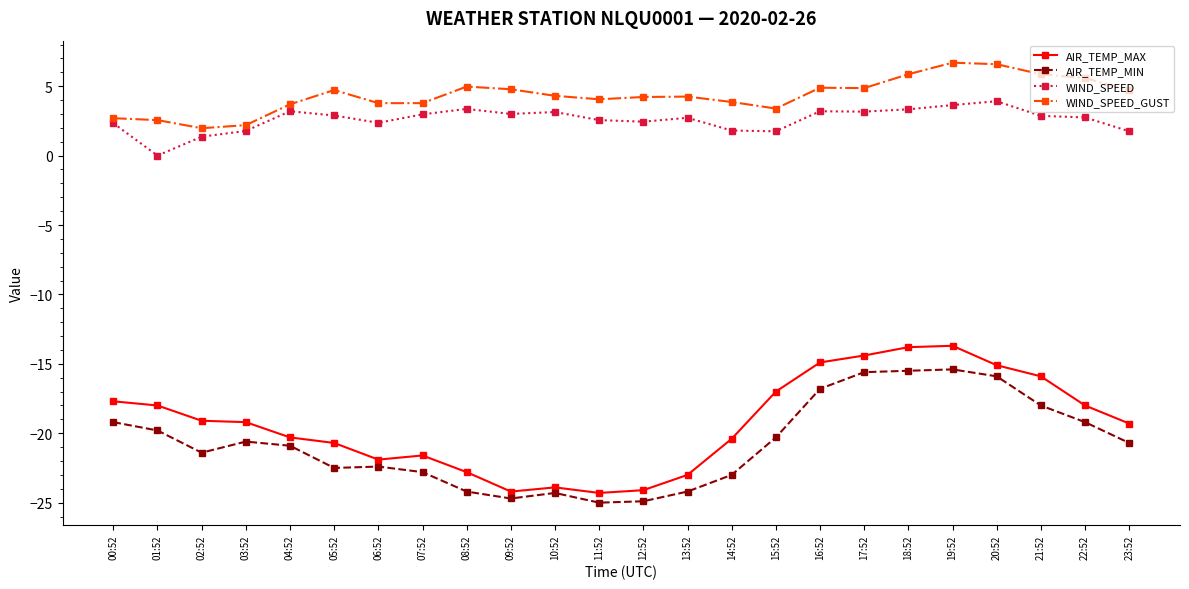

True or false: WIND_SPEED and AIR_TEMP_MAX intersect in this chart.

False